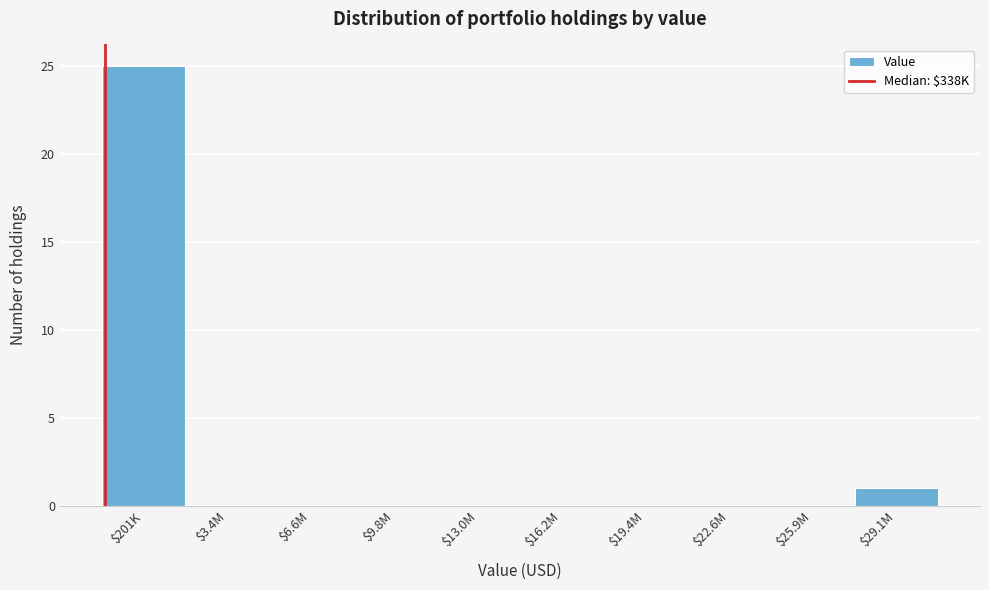

True or false: the data shows 35 at $201K.

False